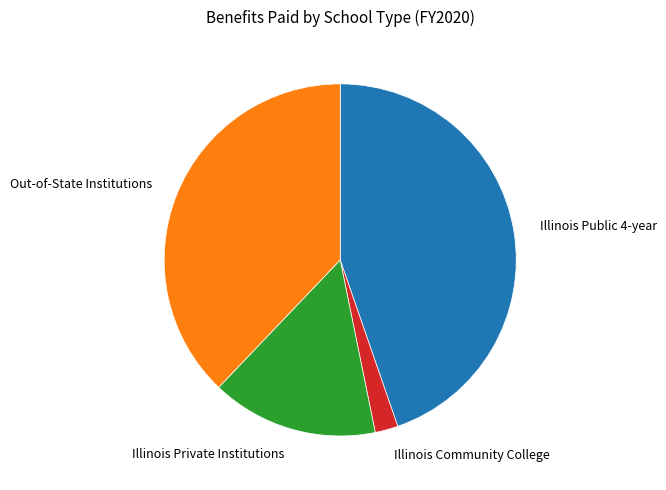

Count the number of slices in the pie.

4